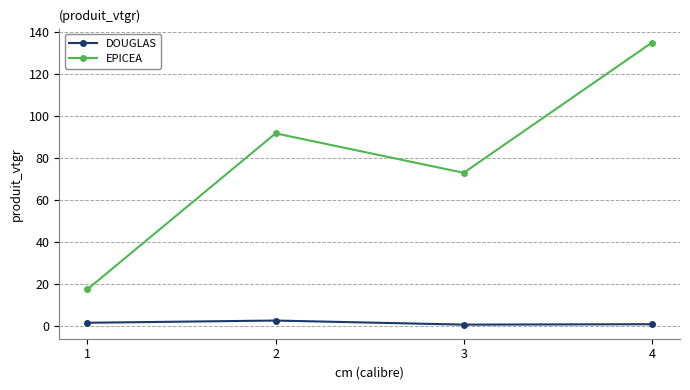

Where is the first local maximum for DOUGLAS?

2